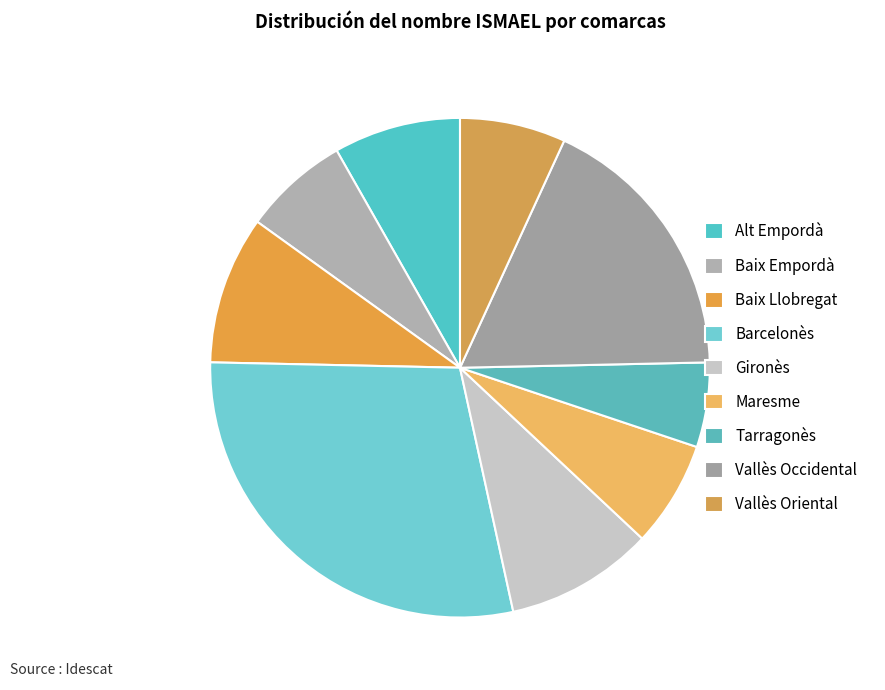

True or false: Vallès Oriental accounts for 1% of the total.

False